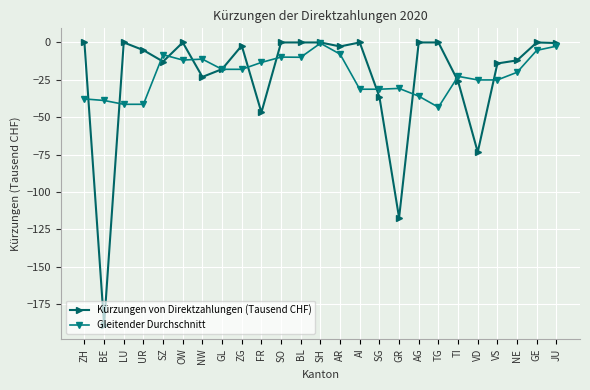

At which label does Gleitender Durchschnitt reach its minimum?

TG